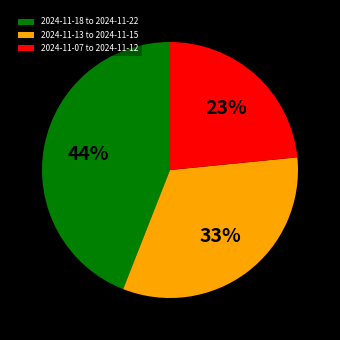

What is the smallest slice in the pie chart?

2024-11-07 to 2024-11-12